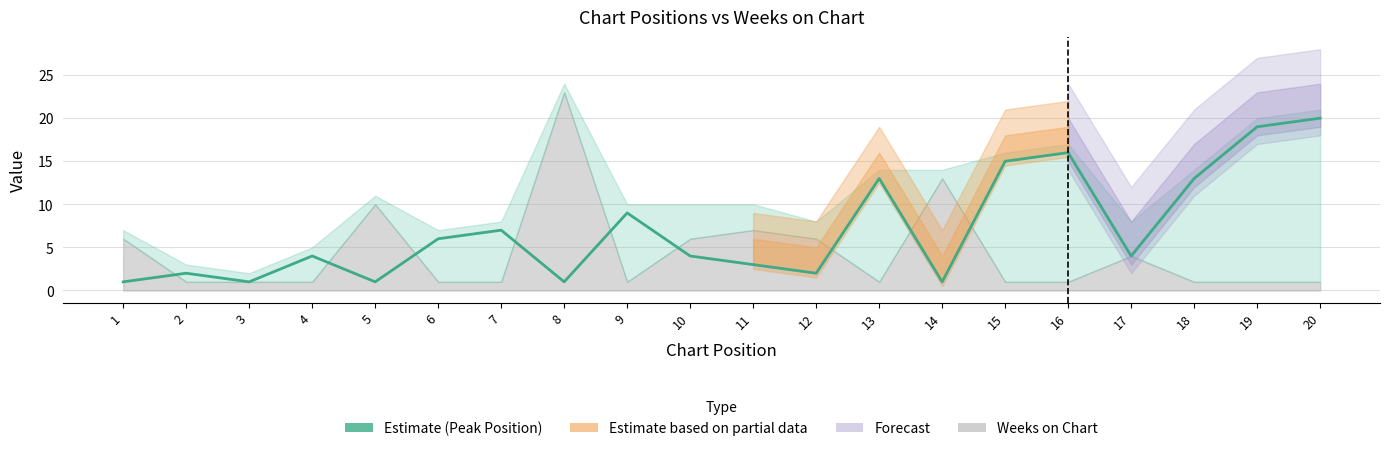

Between 11 and 3, which is larger?

11